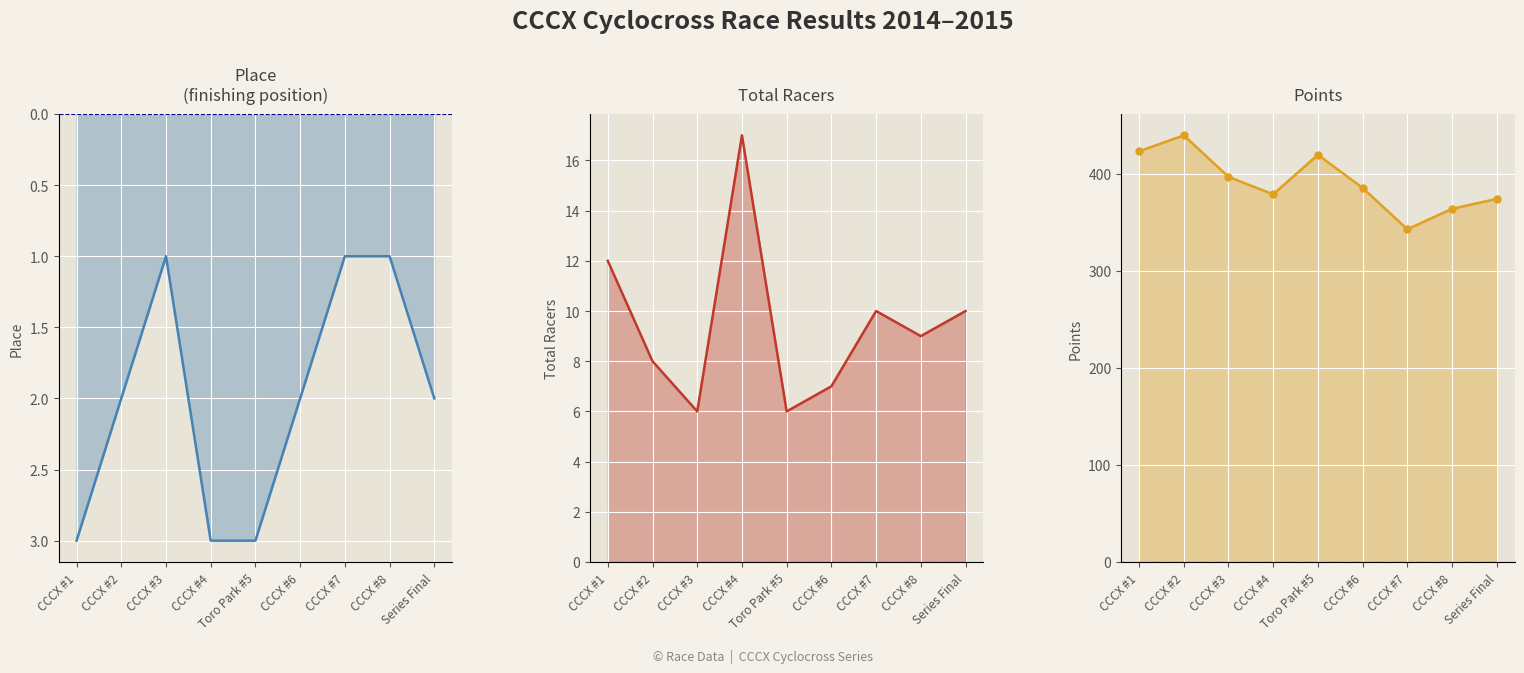

Reading left to right, list all the values displayed in this chart.

Place: 3.0	2.0	1.0	3.0	3.0	2.0	1.0	1.0	2.0
Total Racers: 12.0	8.0	6.0	17.0	6.0	7.0	10.0	9.0	10.0
Points: 423.0	439.6	396.7	378.8	419.5	385.4	342.8	363.9	374.1